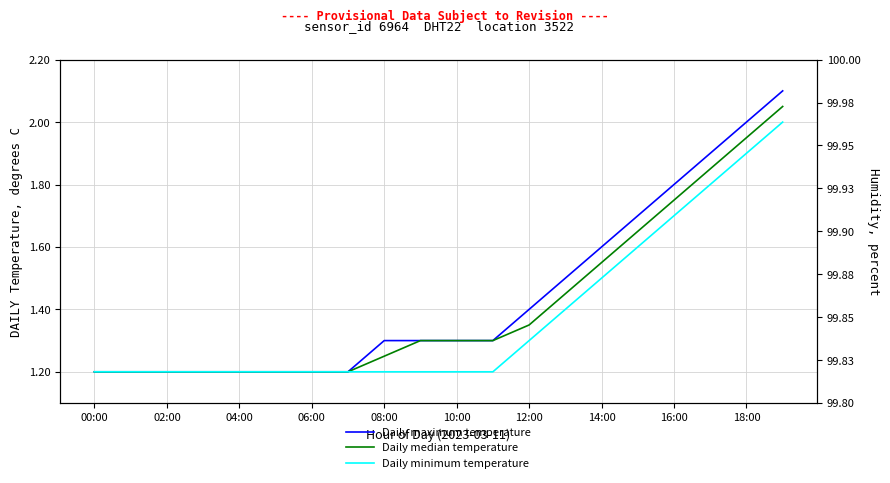

Is the value of Daily minimum temperature at 11 greater than the value of Daily median temperature at 18?

No